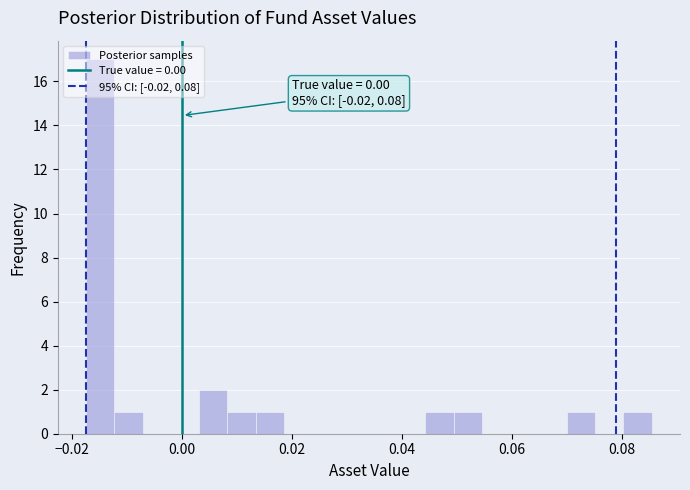

Read against the x-axis, roughly where is the centre of the tallest bar?

-0.014